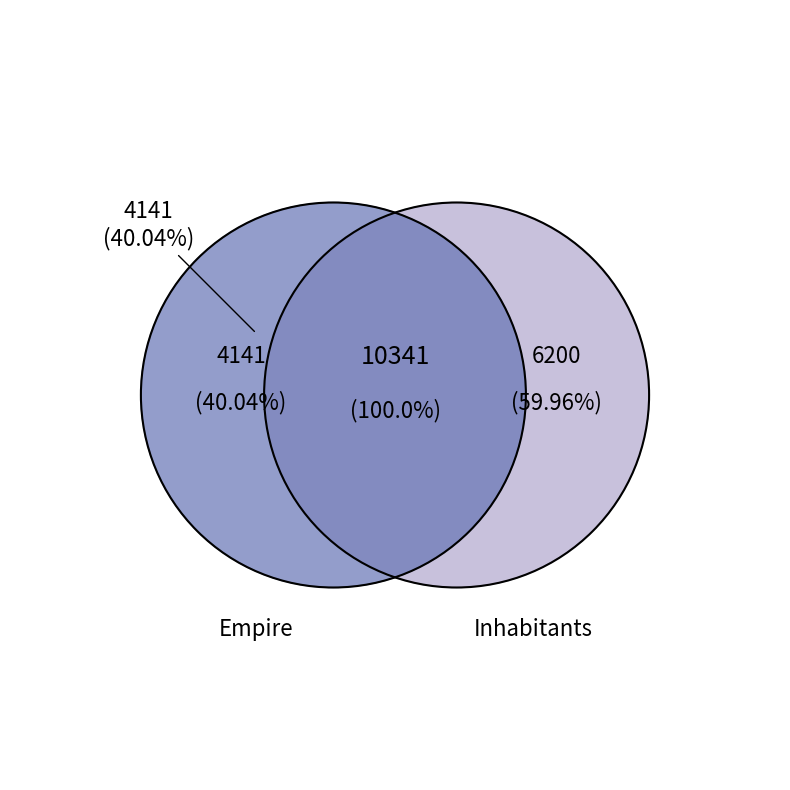

To the nearest percent, what is the average slice percentage?

50%